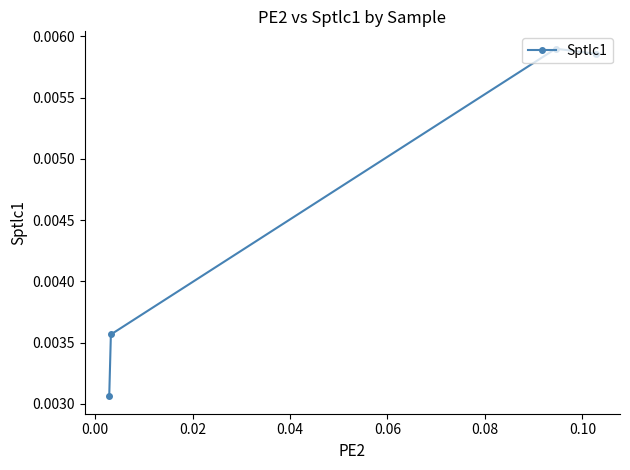

How many categories are shown in the chart?

4